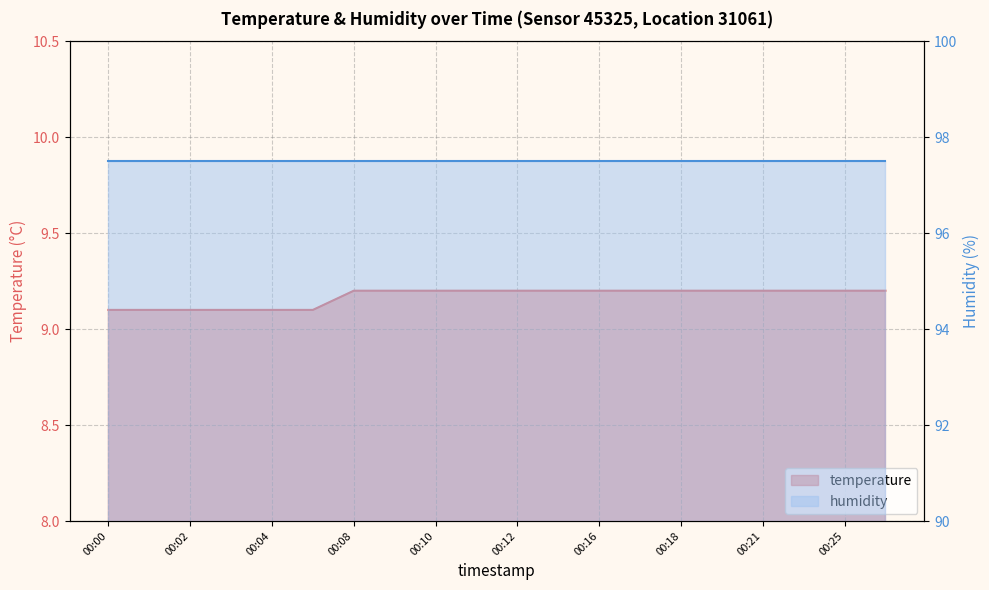

At which category does the chart reach its minimum across all series?

00:00